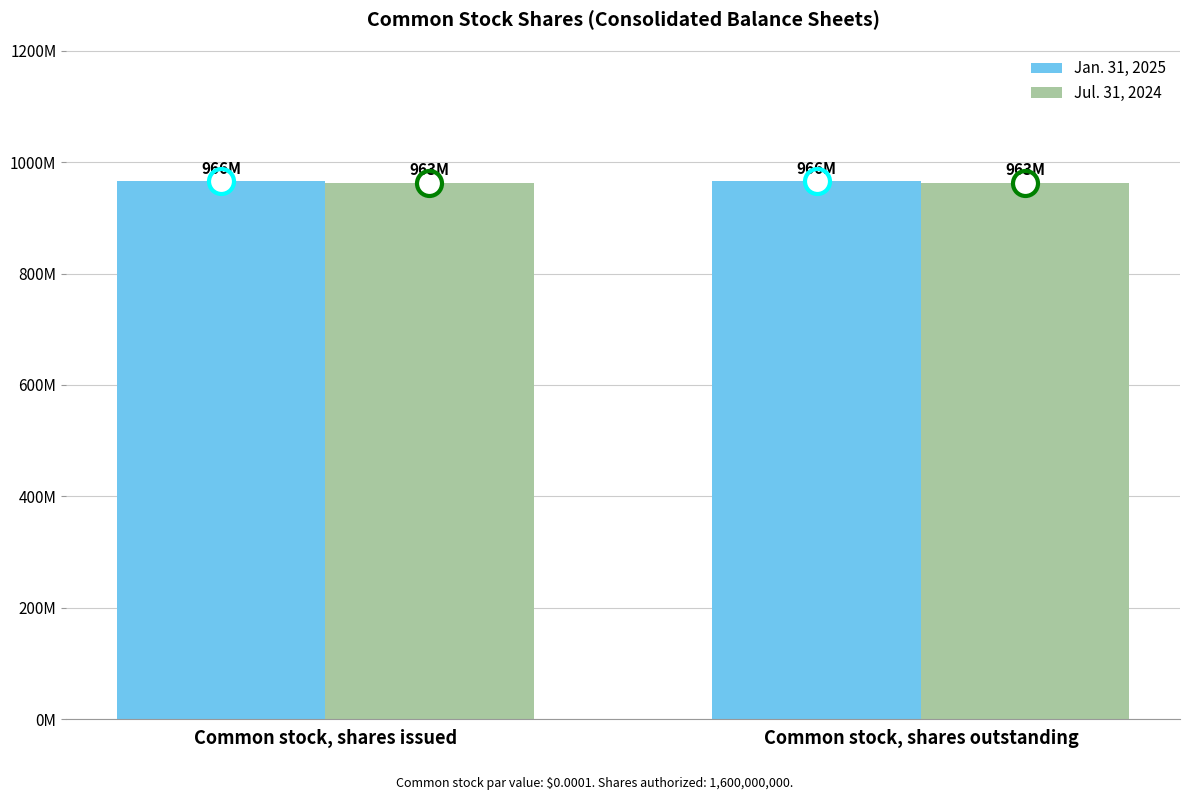

What are all the series names shown in the legend?

Jan. 31, 2025, Jul. 31, 2024